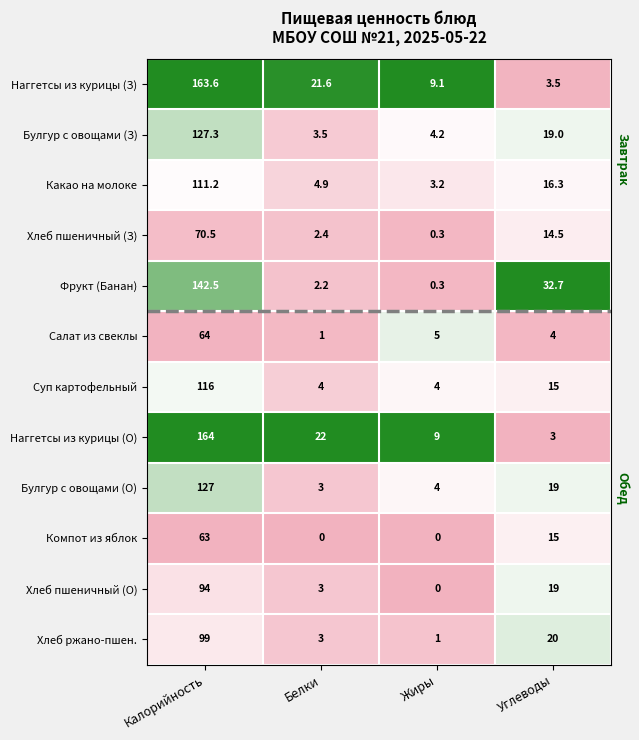

Which series changed the most between Белки and Углеводы?

Фрукт (Банан)